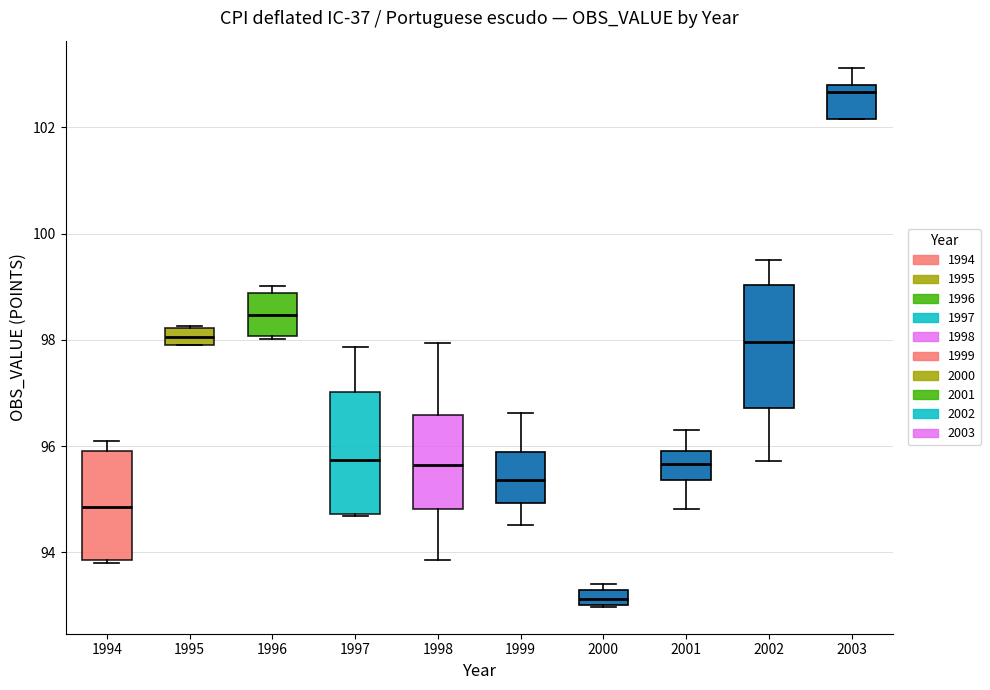

Which box has the highest median line?

2003